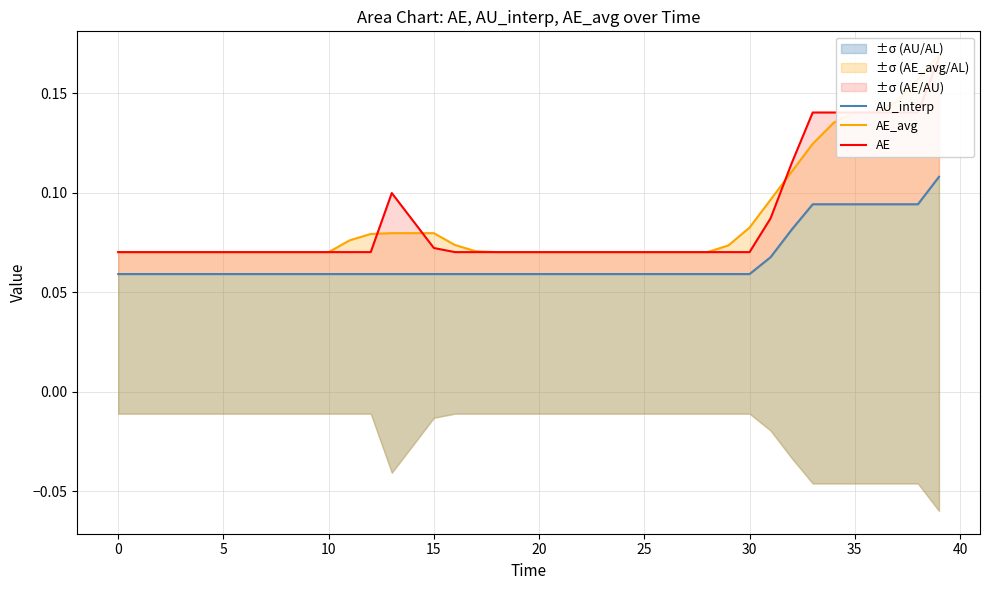

The value of AU_interp at 38 is 0.1. True or false?

False